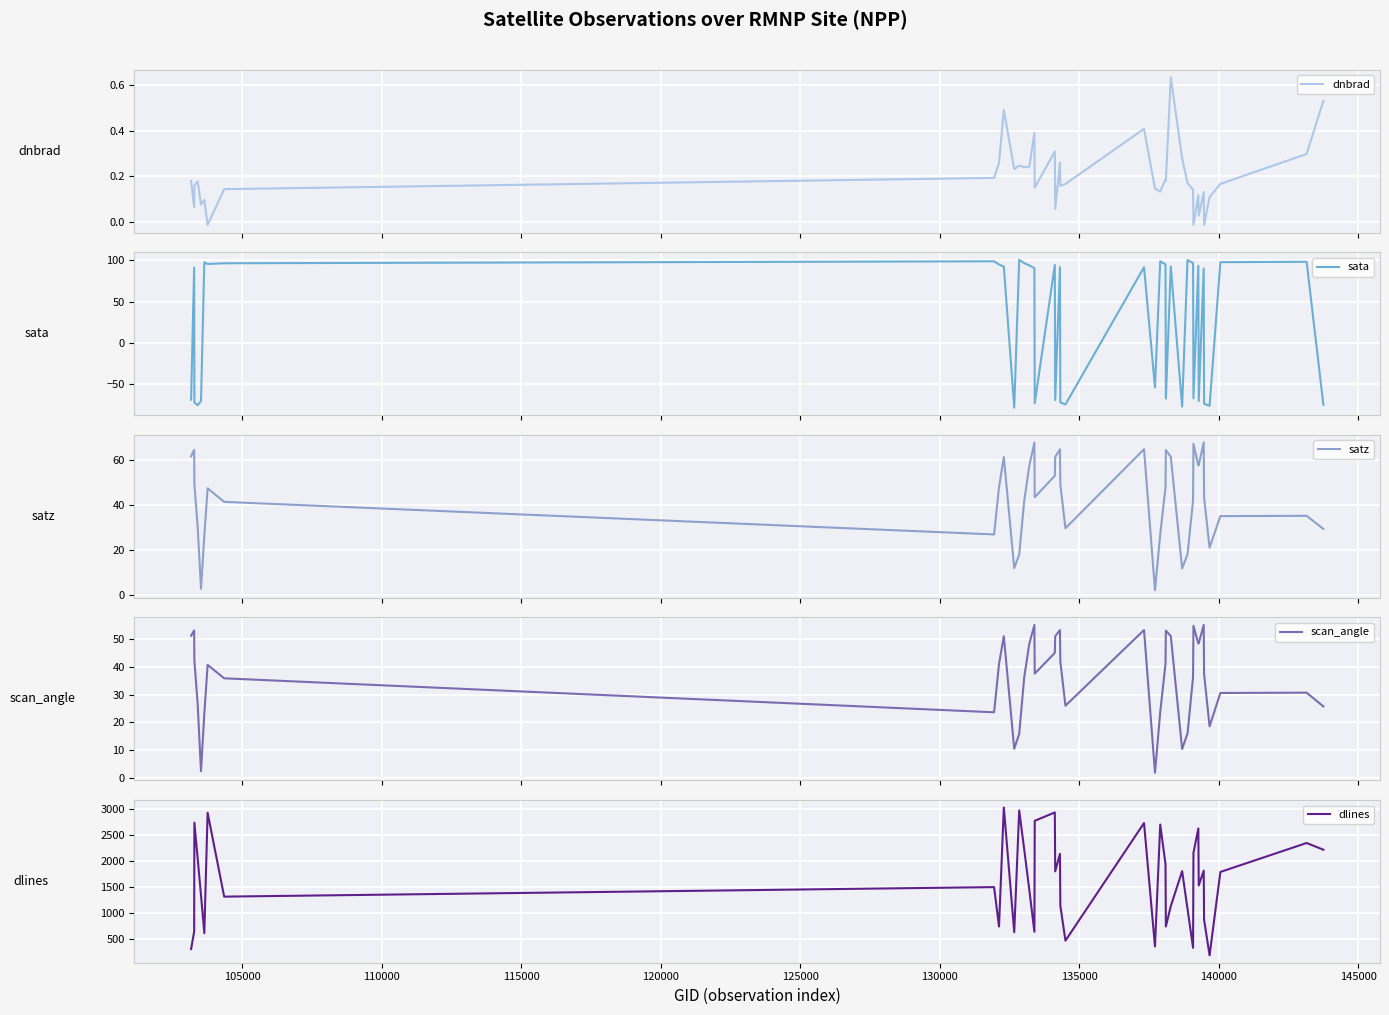

What is the smallest value displayed?

-78.0